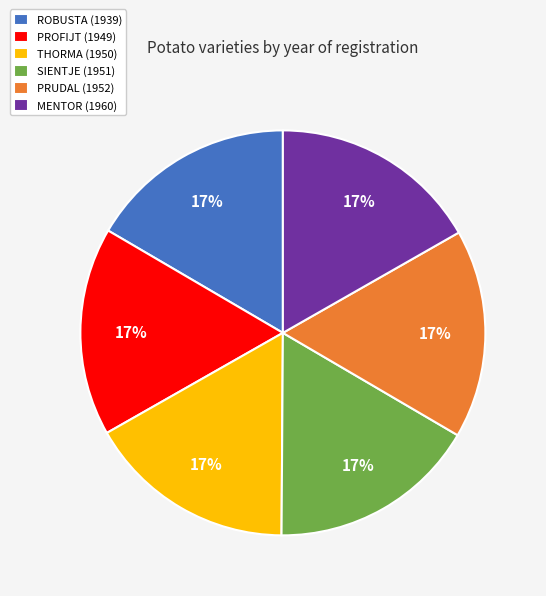

True or false: PROFIJT (1949) accounts for 10% of the total.

False